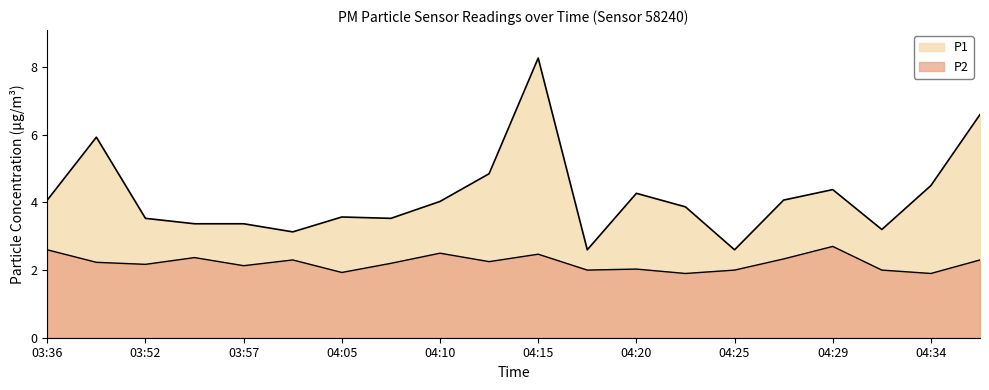

What value does the P1 series have at 03:55?

3.4